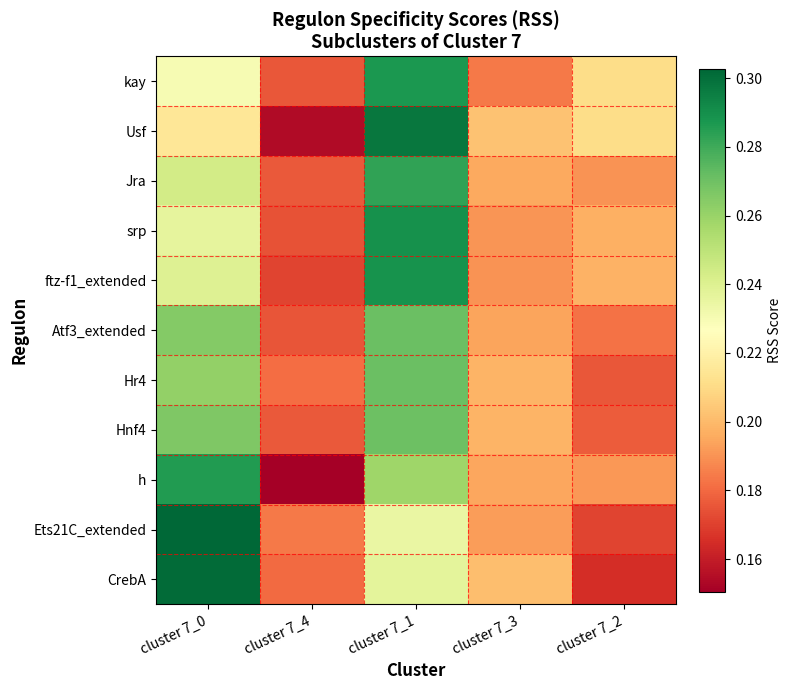

Rank the series at cluster 7_1 from highest to lowest value.

Usf, srp, ftz-f1_extended, kay, Jra, Atf3_extended, Hr4, Hnf4, h, CrebA, Ets21C_extended